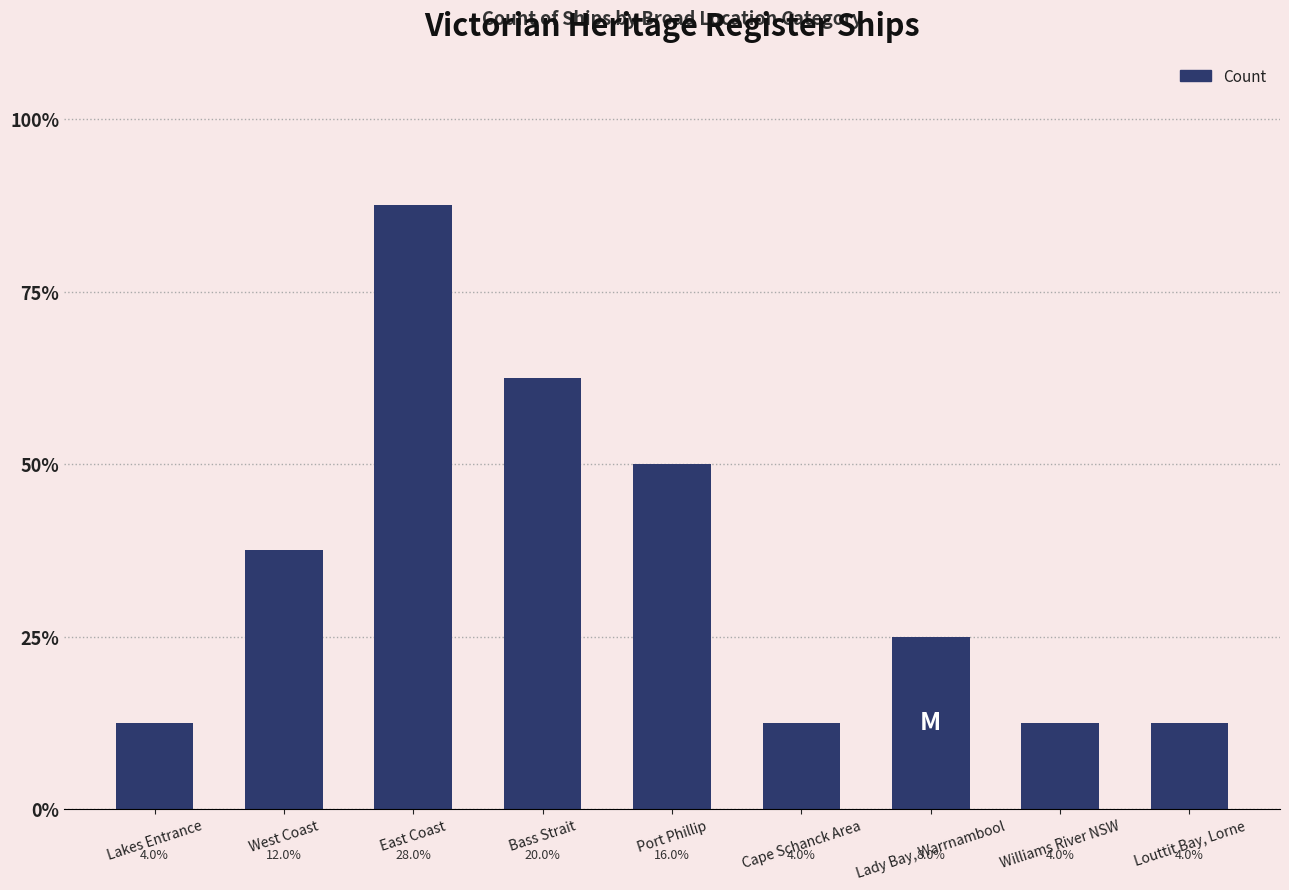

Are the bars horizontal?

No